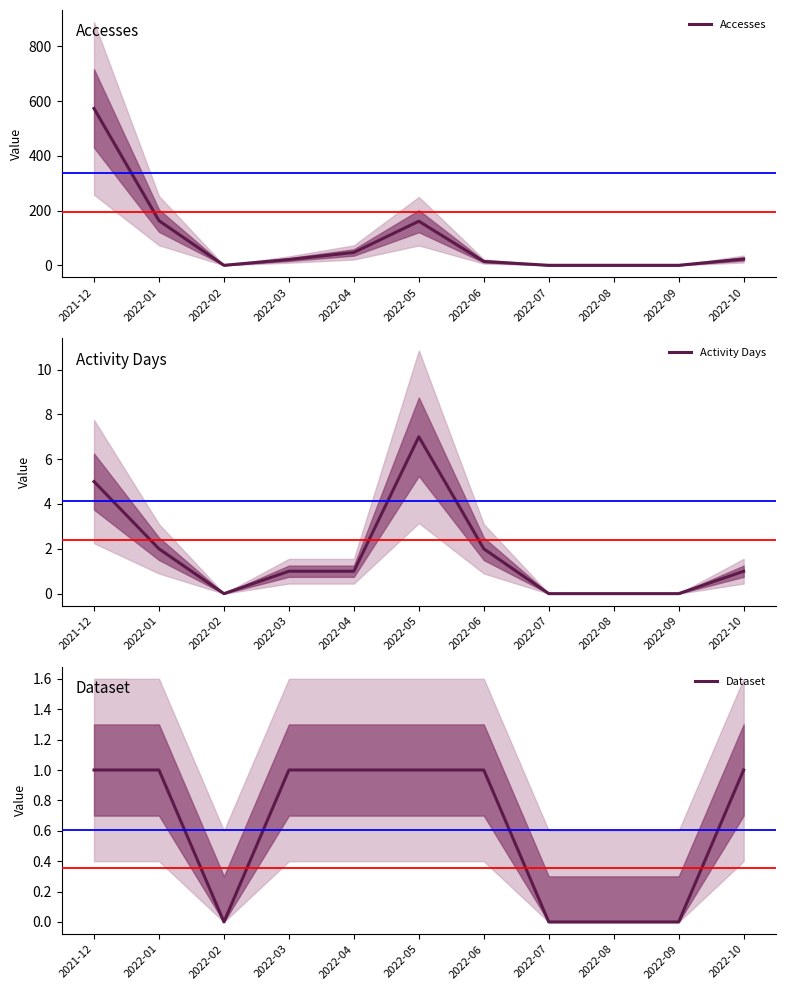

True or false: Accesses and Dataset cross at least once.

False